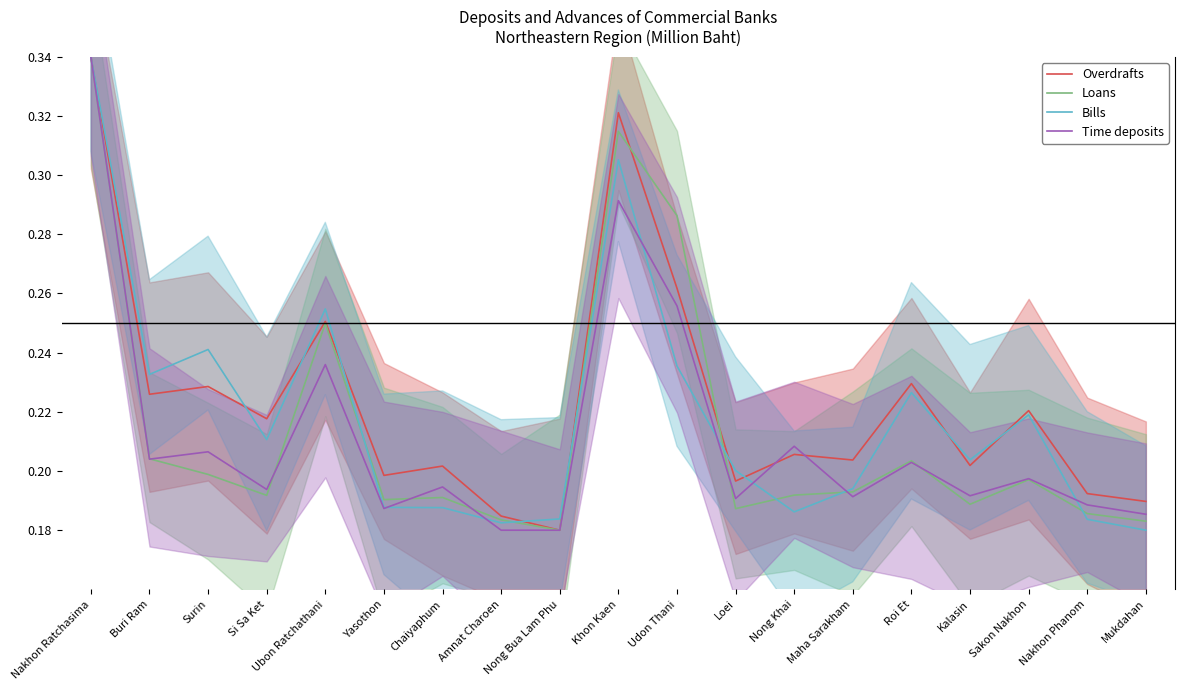

In Overdrafts, how many points are higher than both neighbors (excluding endpoints)?

7